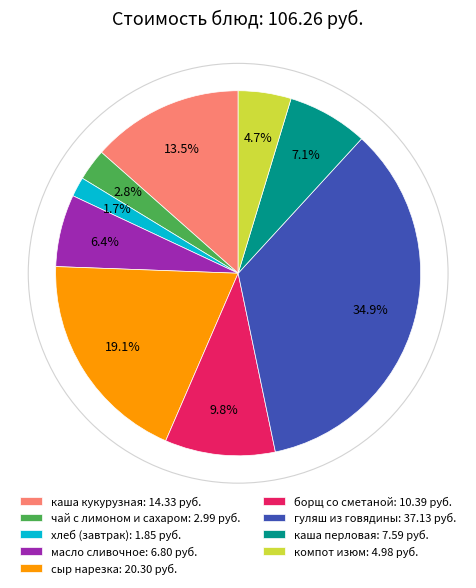

Is каша кукурузная the majority of the pie?

No